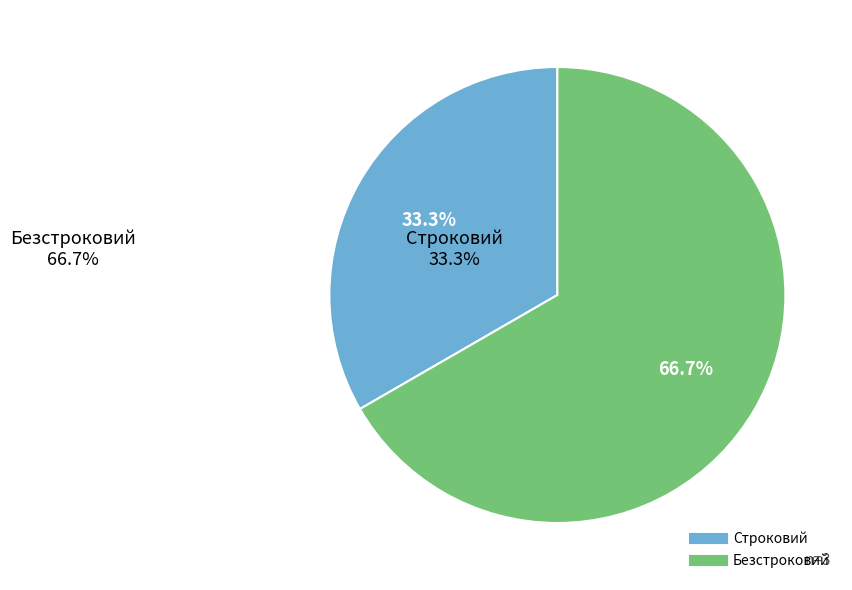

Is there a majority slice in this chart?

Yes